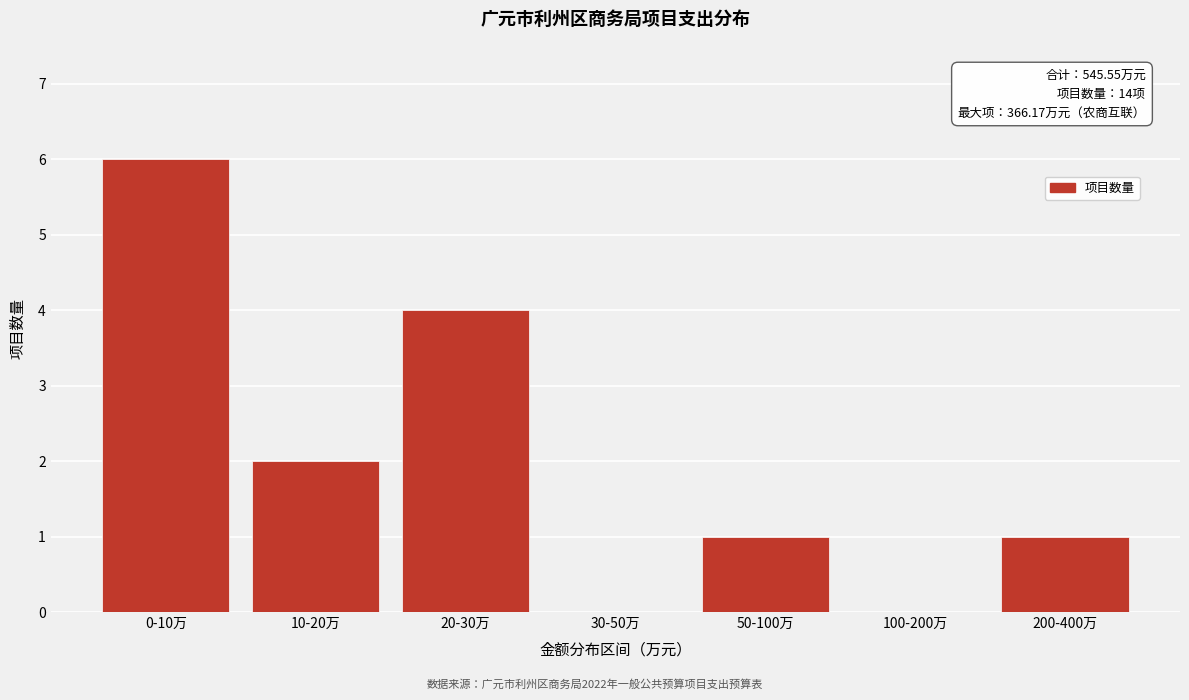

Reading left to right, extract all data points from this chart.

0-10万=6	10-20万=2	20-30万=4	30-50万=0	50-100万=1	100-200万=0	200-400万=1